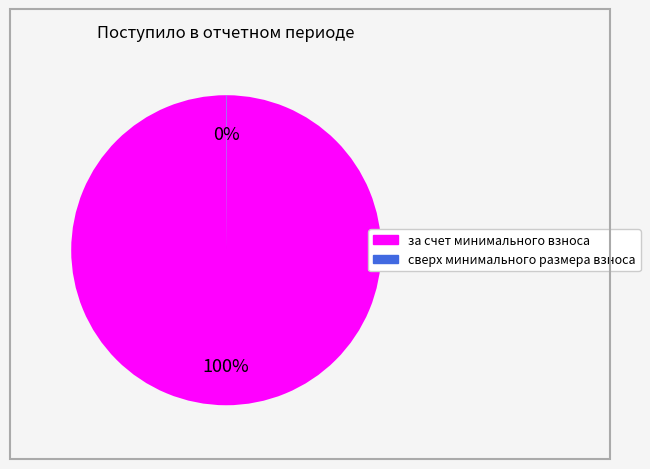

Which category has the biggest portion of the pie?

за счет минимального взноса